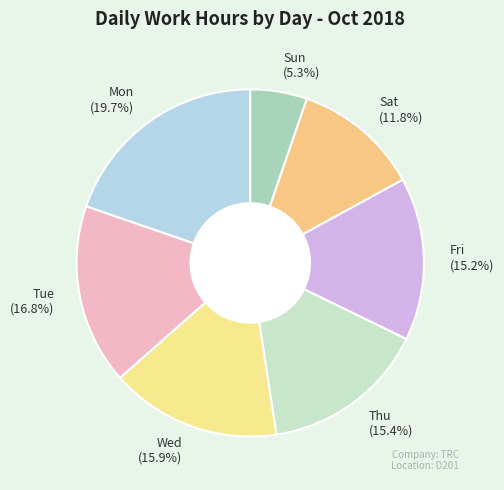

Between Sat and Thu, which is larger?

Thu